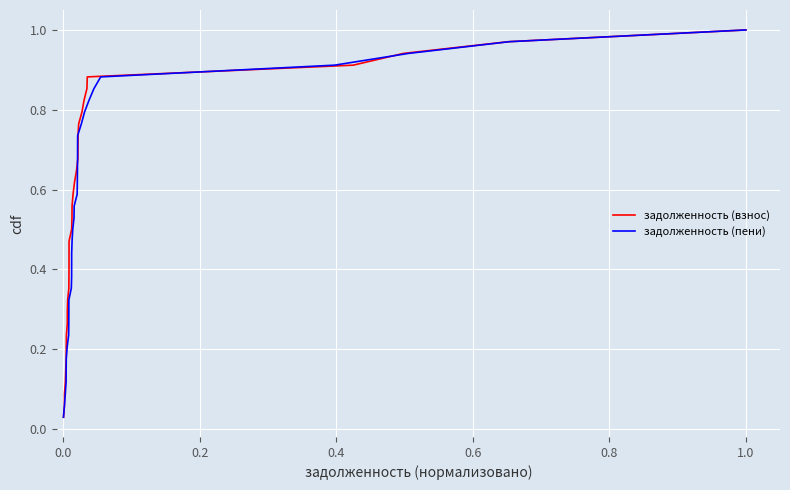

True or false: задолженность (пени) has more than 2 interior local peaks.

False